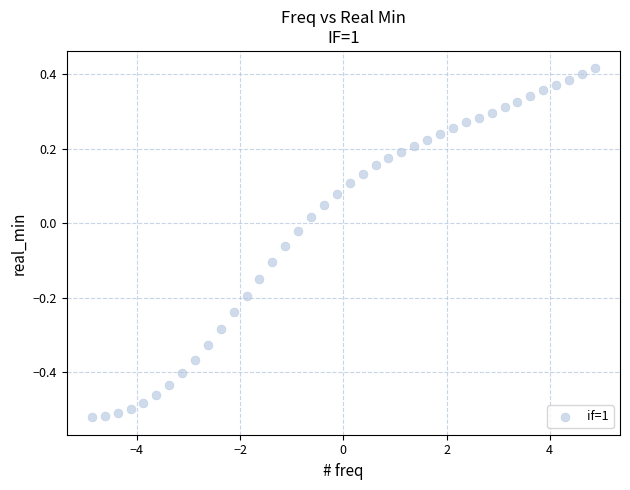

What is the range of Y values (max minus min)?

0.9